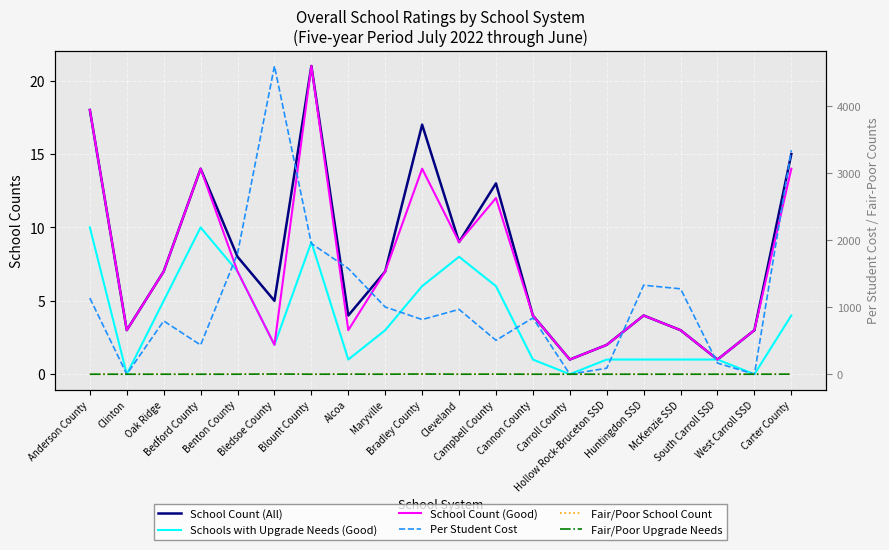

True or false: Per Student Cost has a value of 760.5 at Campbell County.

False